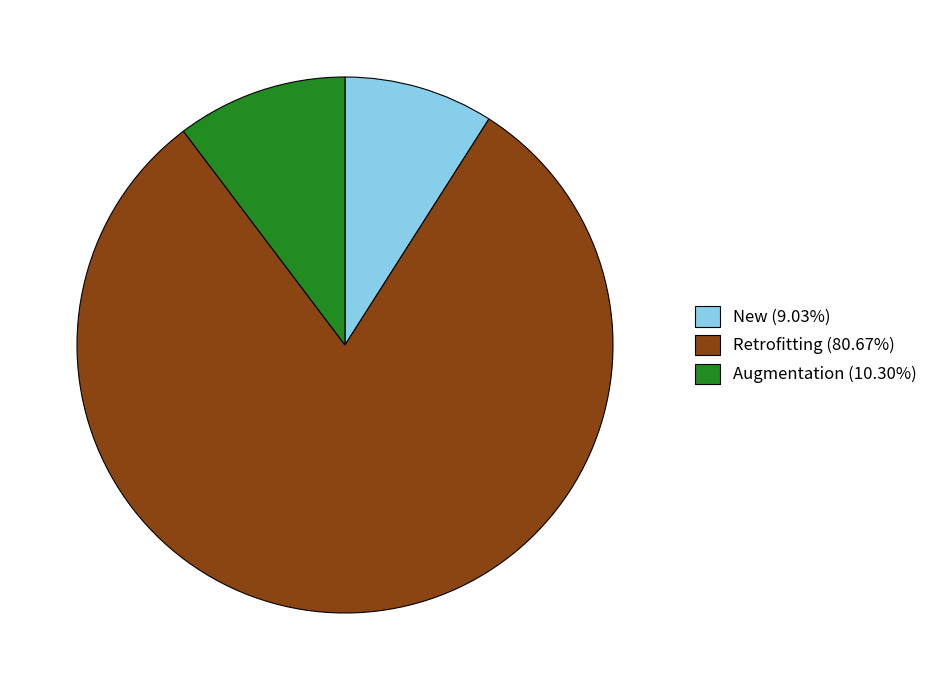

Is there any slice that represents more than half of the pie?

Yes